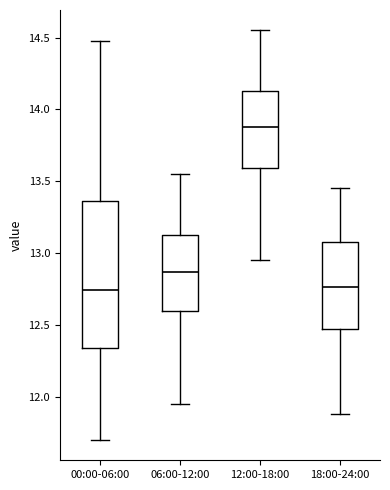

Where does the median line of the box for 12:00-18:00 sit on the y-axis? The values are not printed on the chart, so give them approximately, as read against the axis.

13.90